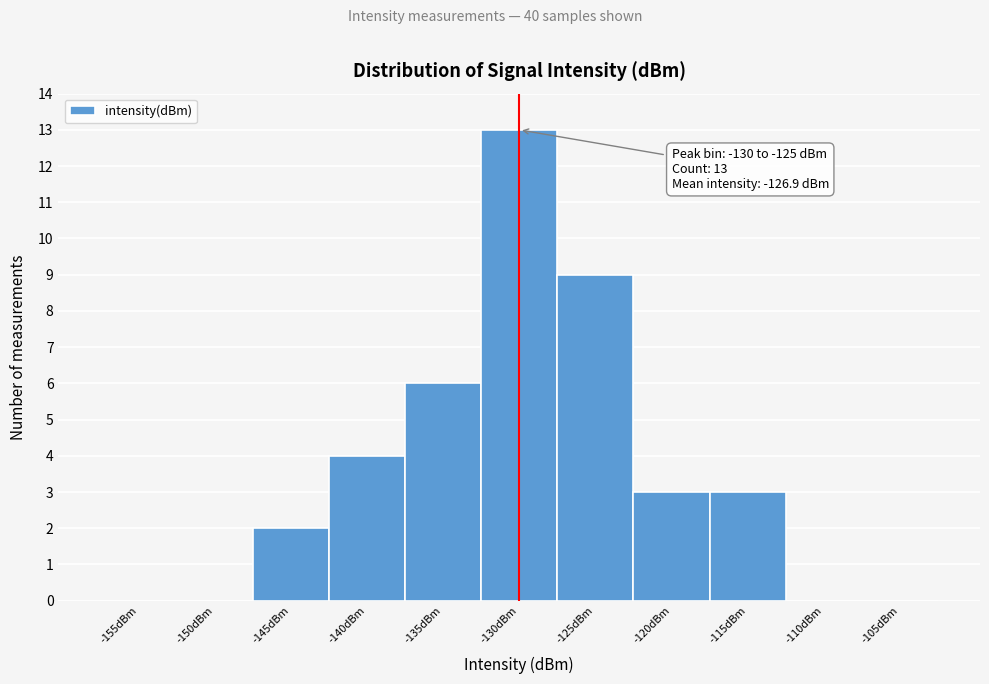

Reading left to right, transcribe all the data shown in this chart.

-155dBm=0	-150dBm=0	-145dBm=2	-140dBm=4	-135dBm=6	-130dBm=13	-125dBm=9	-120dBm=3	-115dBm=3	-110dBm=0	-105dBm=0